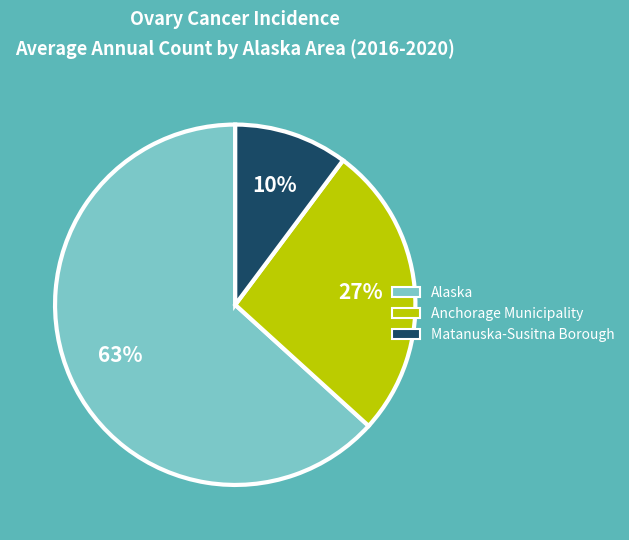

True or false: Alaska accounts for 54% of the total.

False